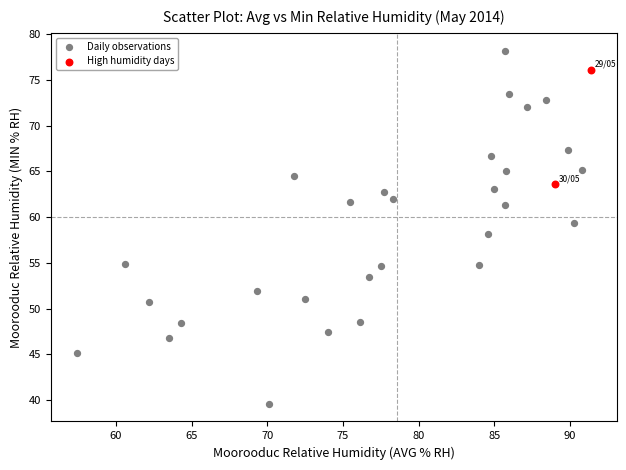

Which series contains the lowest Y value?

Daily observations